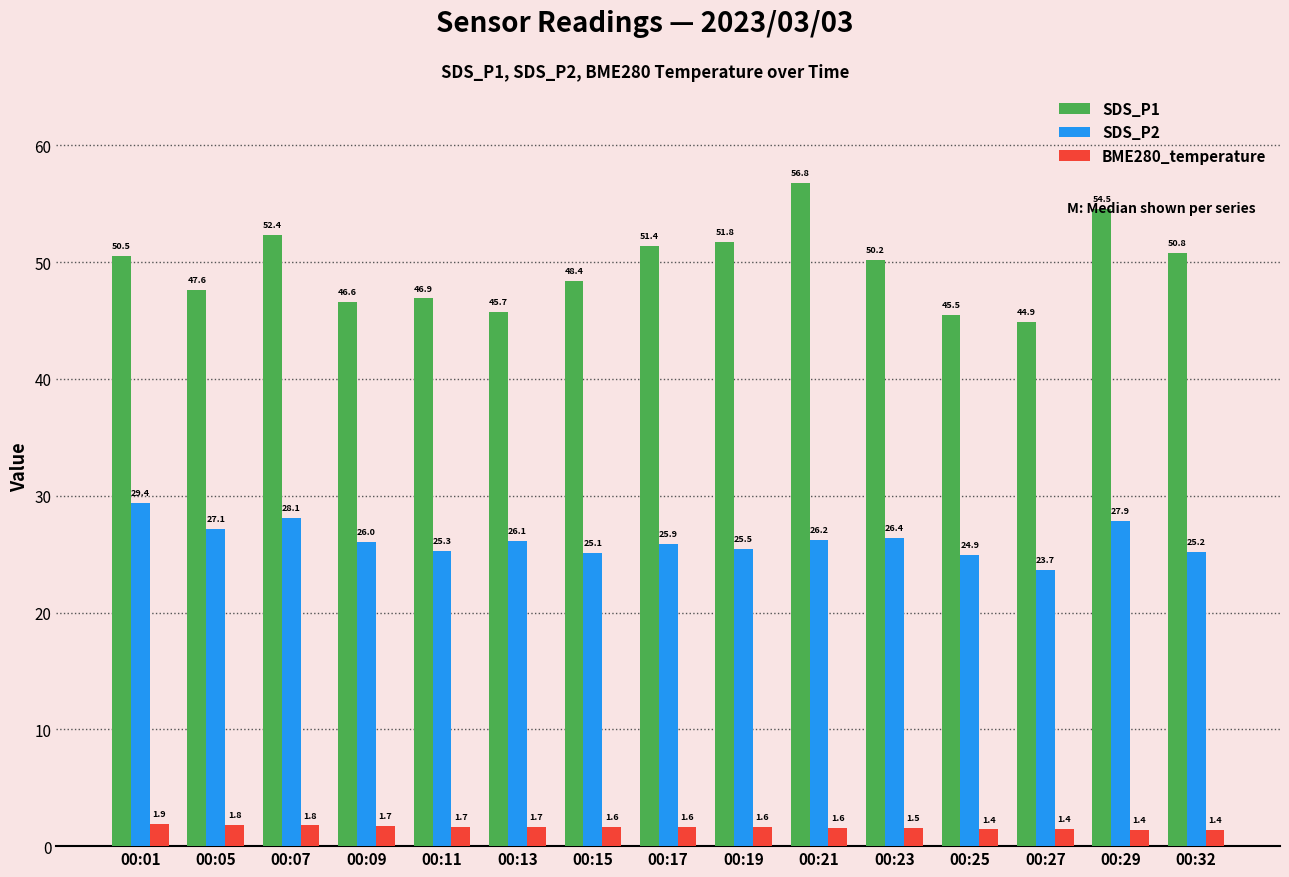

Where does the SDS_P2 series first go above 26?

00:01